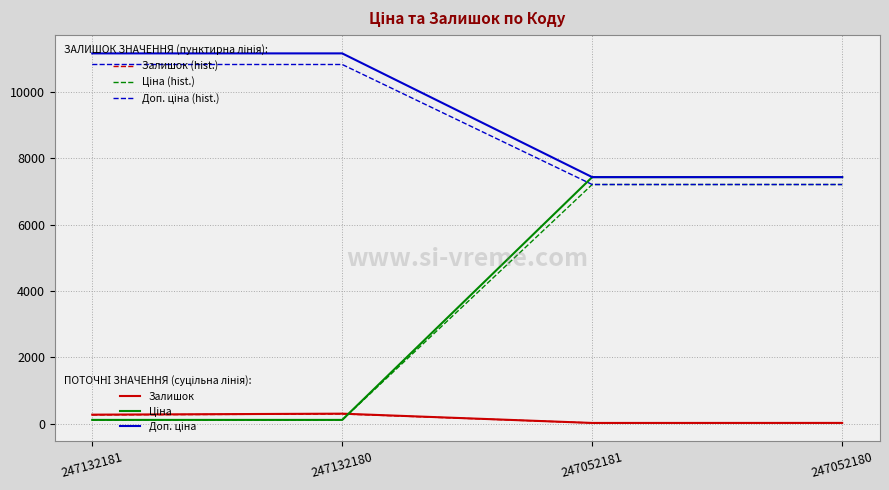

What is the greatest value displayed?

11169.0